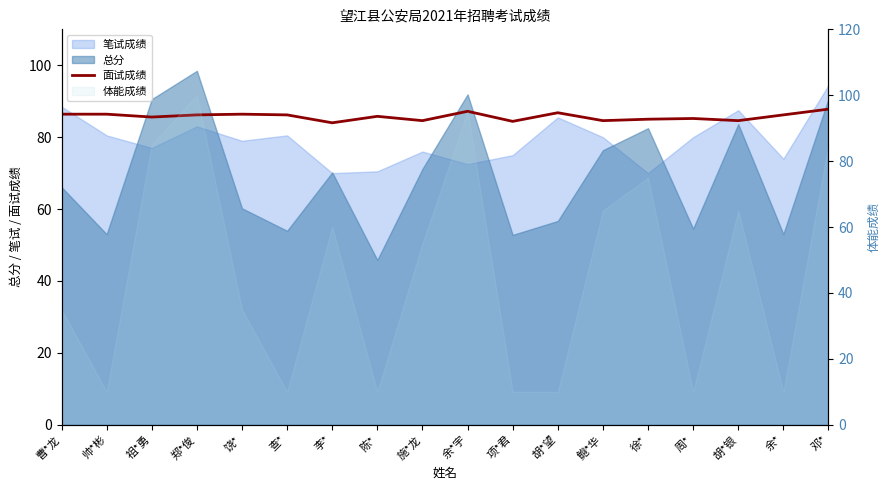

At which category does the chart reach its minimum across all series?

李*